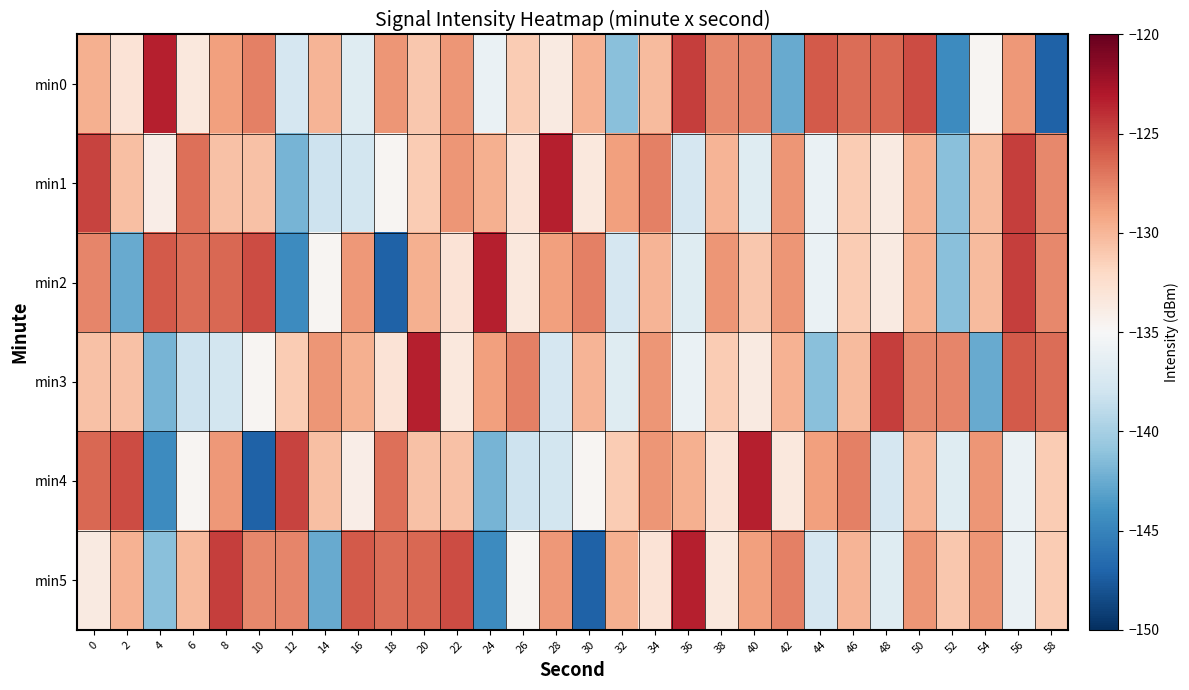

Reading left to right, what are all the values shown in this chart?

min0: 0=-129.6	2=-132.9	4=-123.3	6=-133.4	8=-128.8	10=-127.4	12=-137.5	14=-129.9	16=-136.8	18=-128.4	20=-130.9	22=-128.4	24=-136.0	26=-131.2	28=-133.6	30=-129.8	32=-141.2	34=-130.2	36=-124.7	38=-127.8	40=-127.7	42=-142.6	44=-125.8	46=-126.6	48=-126.4	50=-125.2	52=-144.4	54=-134.8	56=-128.5	58=-147.1
min1: 0=-124.9	2=-130.5	4=-134.0	6=-126.7	8=-130.6	10=-130.6	12=-141.9	14=-138.1	16=-137.8	18=-134.8	20=-131.2	22=-128.4	24=-129.6	26=-132.9	28=-123.3	30=-133.4	32=-128.8	34=-127.4	36=-137.5	38=-129.9	40=-136.8	42=-128.4	44=-136.0	46=-131.2	48=-133.6	50=-129.8	52=-141.2	54=-130.2	56=-124.7	58=-127.8
min2: 0=-127.7	2=-142.6	4=-125.8	6=-126.6	8=-126.4	10=-125.2	12=-144.4	14=-134.8	16=-128.5	18=-147.1	20=-129.6	22=-132.9	24=-123.3	26=-133.4	28=-128.8	30=-127.4	32=-137.5	34=-129.9	36=-136.8	38=-128.4	40=-130.9	42=-128.4	44=-136.0	46=-131.2	48=-133.6	50=-129.8	52=-141.2	54=-130.2	56=-124.7	58=-127.8
min3: 0=-130.6	2=-130.6	4=-141.9	6=-138.1	8=-137.8	10=-134.8	12=-131.2	14=-128.4	16=-129.6	18=-132.9	20=-123.3	22=-133.4	24=-128.8	26=-127.4	28=-137.5	30=-129.9	32=-136.8	34=-128.4	36=-136.0	38=-131.2	40=-133.6	42=-129.8	44=-141.2	46=-130.2	48=-124.7	50=-127.8	52=-127.7	54=-142.6	56=-125.8	58=-126.6
min4: 0=-126.4	2=-125.2	4=-144.4	6=-134.8	8=-128.5	10=-147.1	12=-124.9	14=-130.5	16=-134.0	18=-126.7	20=-130.6	22=-130.6	24=-141.9	26=-138.1	28=-137.8	30=-134.8	32=-131.2	34=-128.4	36=-129.6	38=-132.9	40=-123.3	42=-133.4	44=-128.8	46=-127.4	48=-137.5	50=-129.9	52=-136.8	54=-128.4	56=-136.0	58=-131.2
min5: 0=-133.6	2=-129.8	4=-141.2	6=-130.2	8=-124.7	10=-127.8	12=-127.7	14=-142.6	16=-125.8	18=-126.6	20=-126.4	22=-125.2	24=-144.4	26=-134.8	28=-128.5	30=-147.1	32=-129.6	34=-132.9	36=-123.3	38=-133.4	40=-128.8	42=-127.4	44=-137.5	46=-129.9	48=-136.8	50=-128.4	52=-130.9	54=-128.4	56=-136.0	58=-131.2